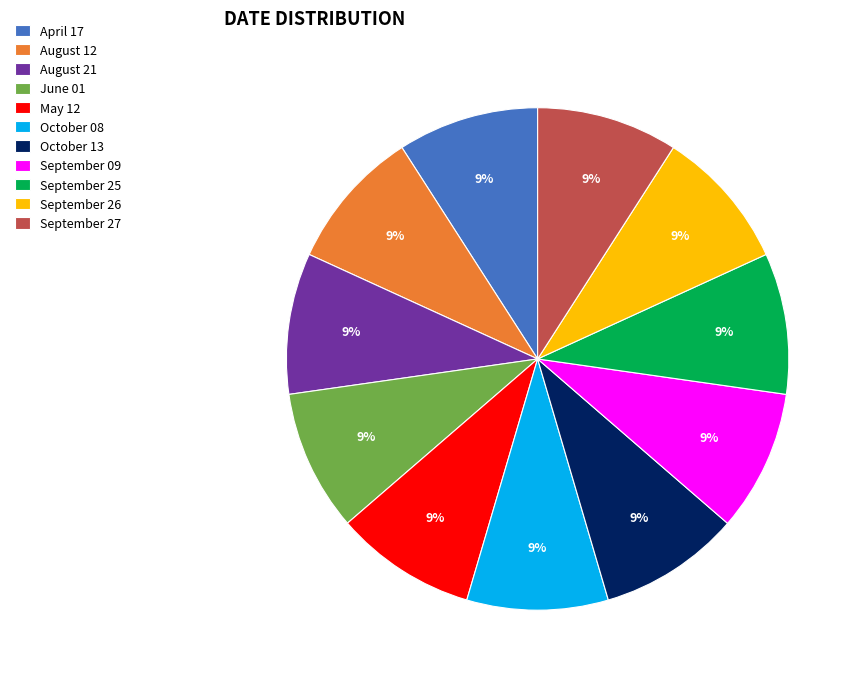

How many slices are in this pie chart?

11